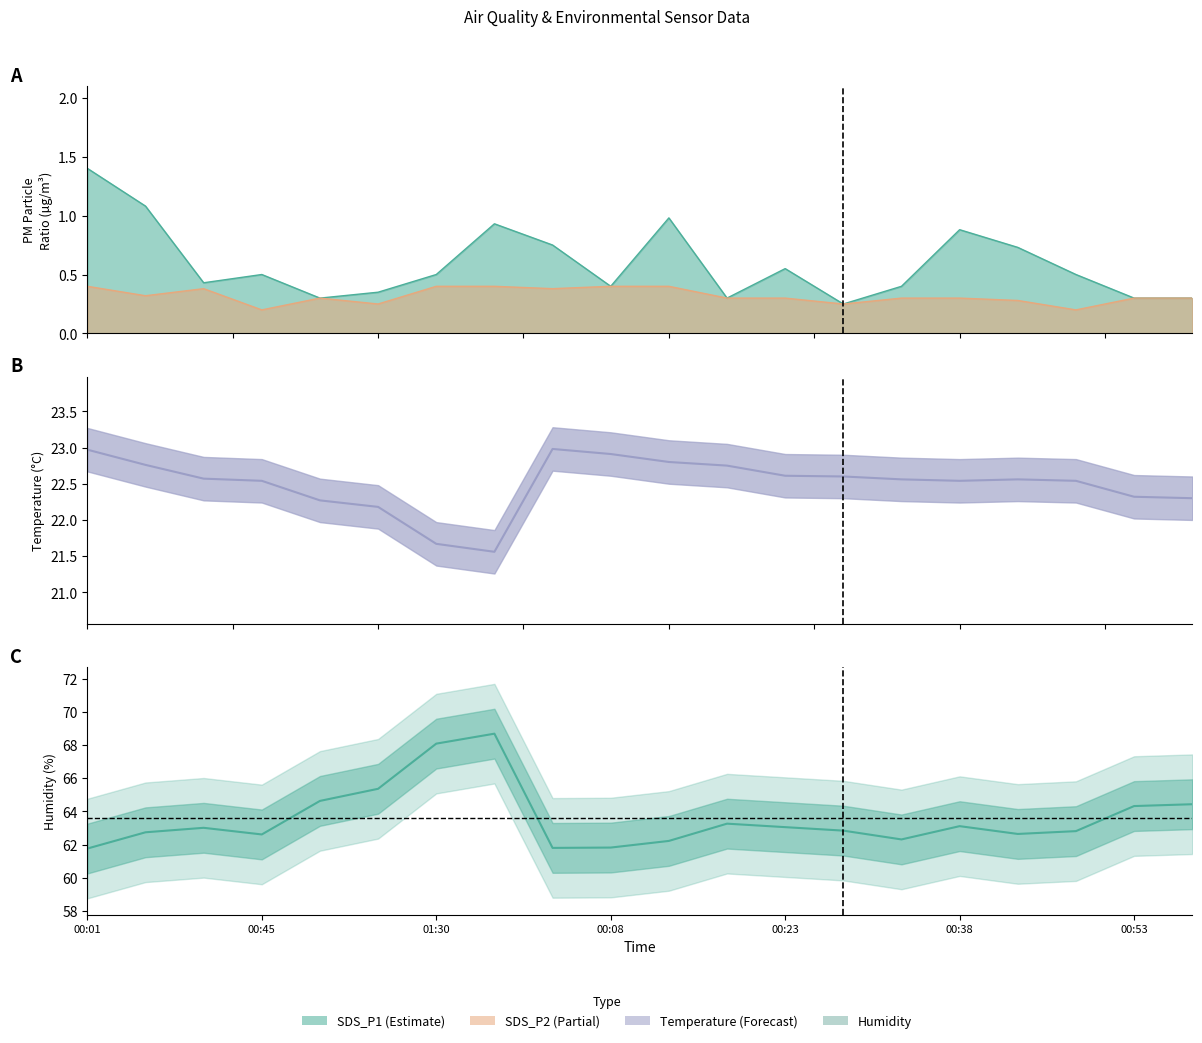

Reading right to left, list all the values displayed in this chart.

SDS_P1: 00:58=0.3	00:53=0.3	00:48=0.5	00:43=0.7	00:38=0.9	00:33=0.4	00:28=0.2	00:23=0.6	00:18=0.3	00:13=1.0	00:08=0.4	00:03=0.8	01:36=0.9	01:30=0.5	01:15=0.3	01:00=0.3	00:45=0.5	00:30=0.4	00:16=1.1	00:01=1.4
SDS_P2: 00:58=0.3	00:53=0.3	00:48=0.2	00:43=0.3	00:38=0.3	00:33=0.3	00:28=0.2	00:23=0.3	00:18=0.3	00:13=0.4	00:08=0.4	00:03=0.4	01:36=0.4	01:30=0.4	01:15=0.2	01:00=0.3	00:45=0.2	00:30=0.4	00:16=0.3	00:01=0.4
BME280_temperature: 00:58=22.3	00:53=22.3	00:48=22.5	00:43=22.6	00:38=22.5	00:33=22.6	00:28=22.6	00:23=22.6	00:18=22.8	00:13=22.8	00:08=22.9	00:03=23.0	01:36=21.6	01:30=21.7	01:15=22.2	01:00=22.3	00:45=22.5	00:30=22.6	00:16=22.8	00:01=23.0
BME280_humidity: 00:58=64.4	00:53=64.3	00:48=62.8	00:43=62.6	00:38=63.1	00:33=62.3	00:28=62.8	00:23=63.0	00:18=63.3	00:13=62.2	00:08=61.8	00:03=61.8	01:36=68.7	01:30=68.1	01:15=65.4	01:00=64.6	00:45=62.6	00:30=63.0	00:16=62.7	00:01=61.8